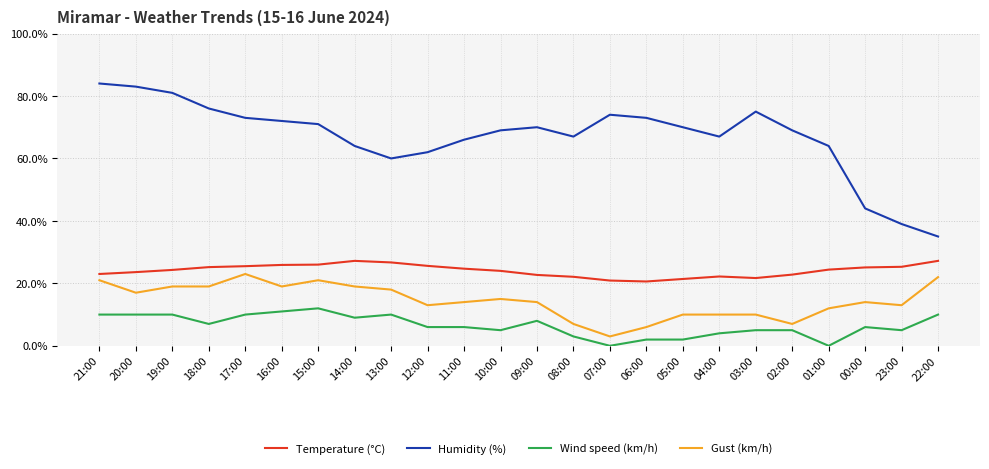

What is the sum of all Humidity (%) values?

1608.0